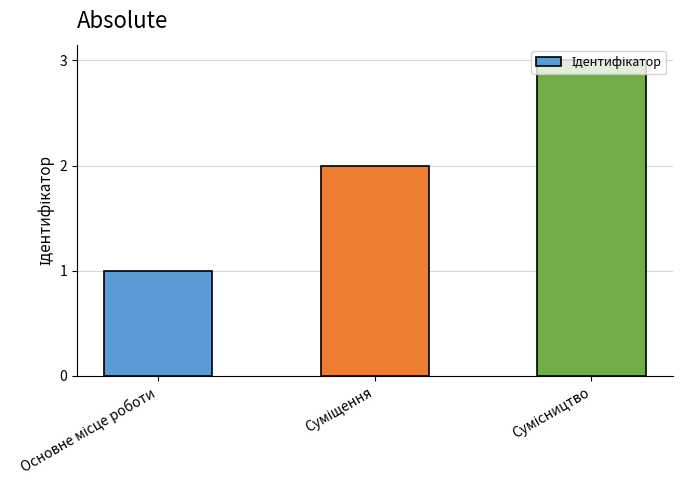

What is the greatest value displayed?

3